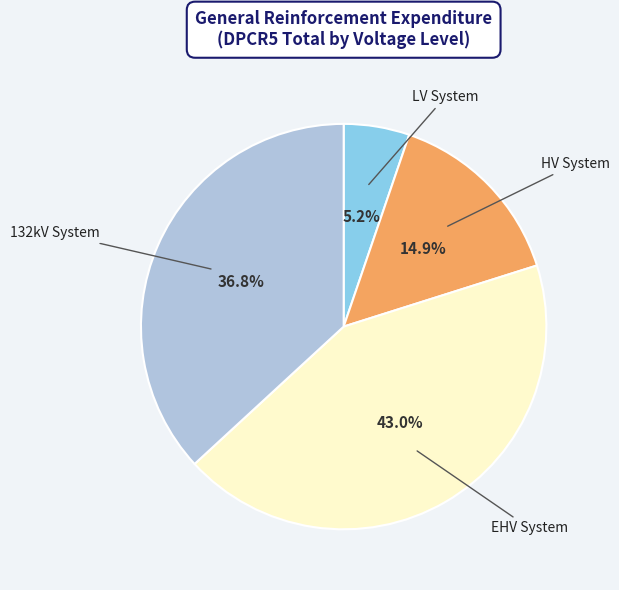

Does any single category account for the majority?

No